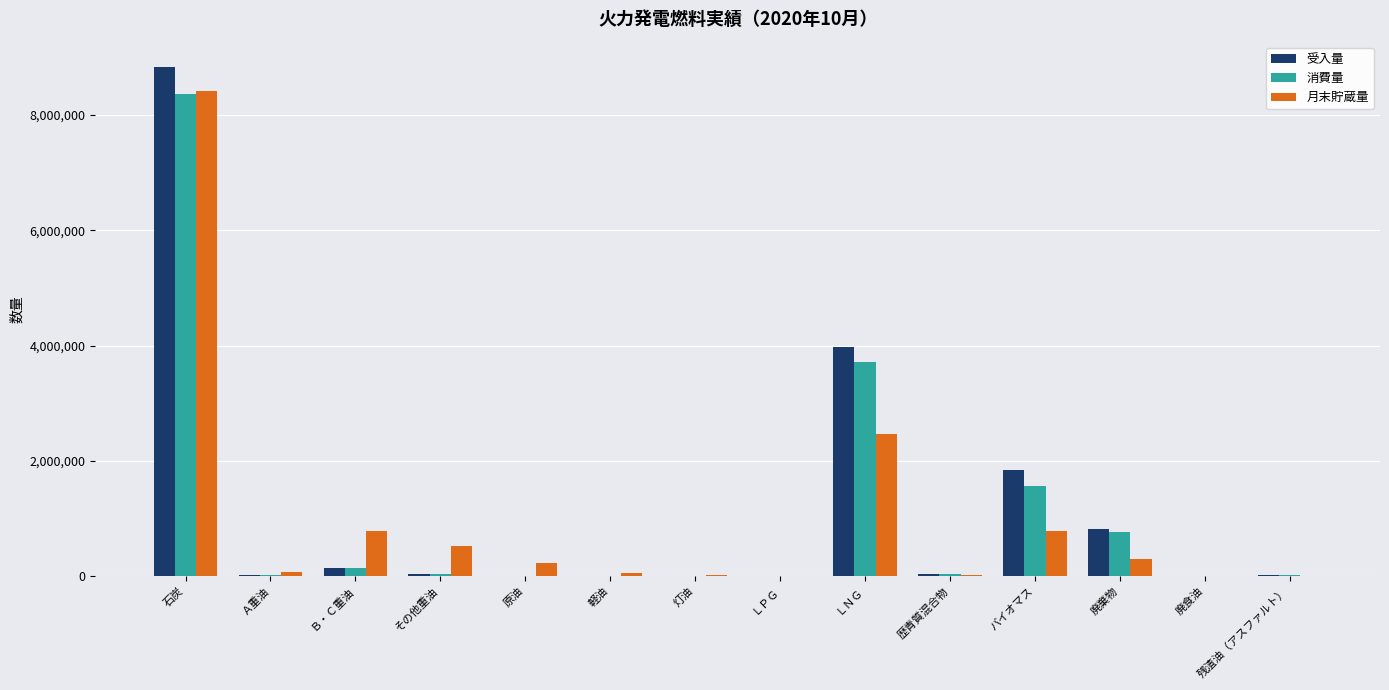

What is the sum of all 月末貯蔵量 values?

13696195.1